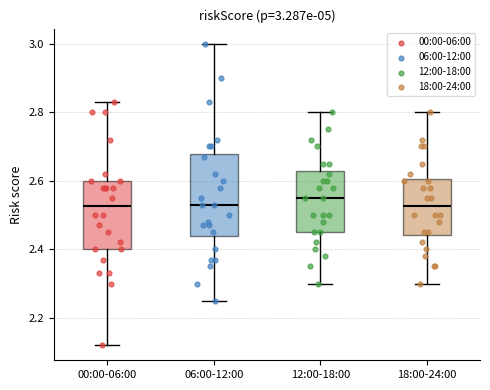

Which box has the highest median line?

12:00-18:00